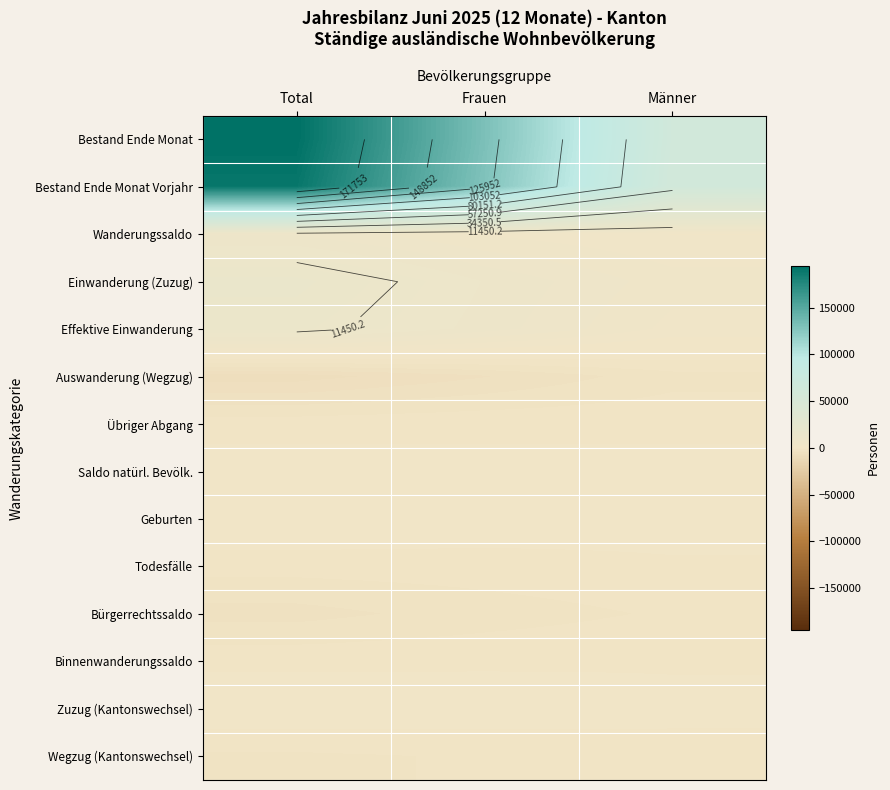

What is the total value across all series at Frauen?

274780